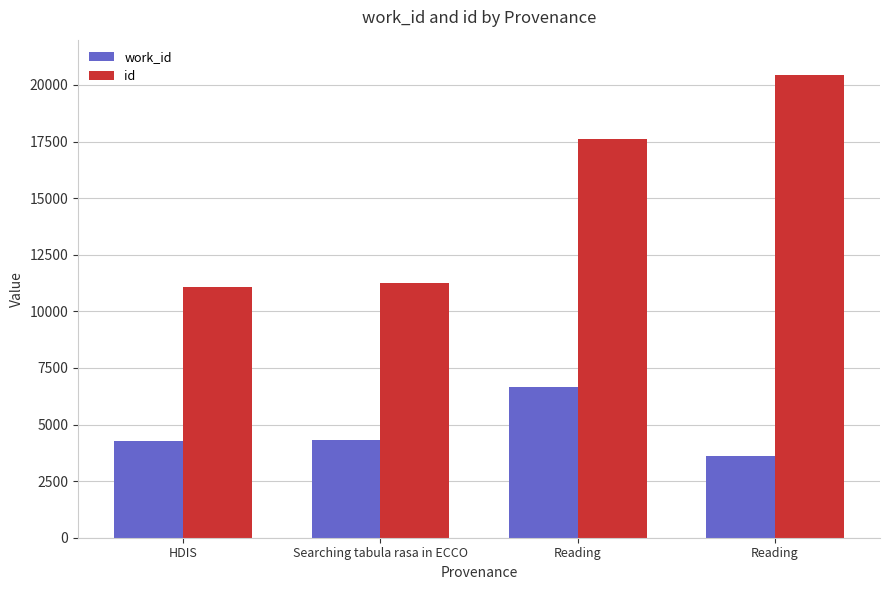

What is the minimum value shown in the chart?

3591